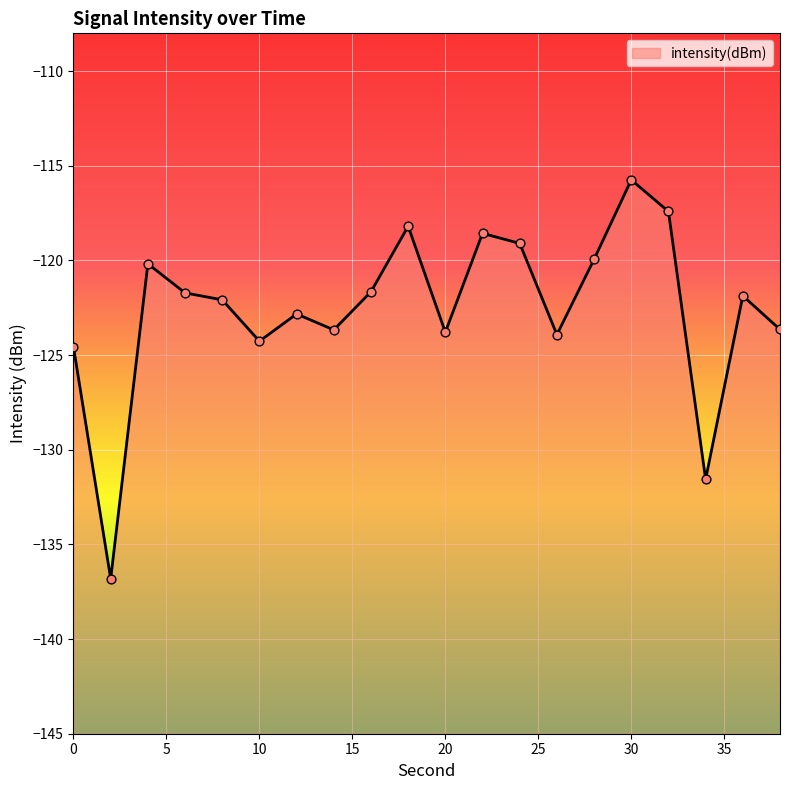

What is the change in value from 4 to 8?

-1.9